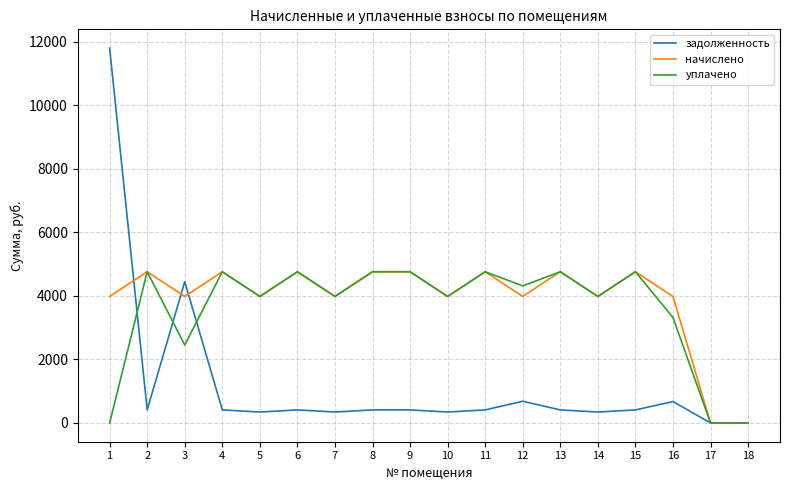

How many lines are shown in the chart?

3